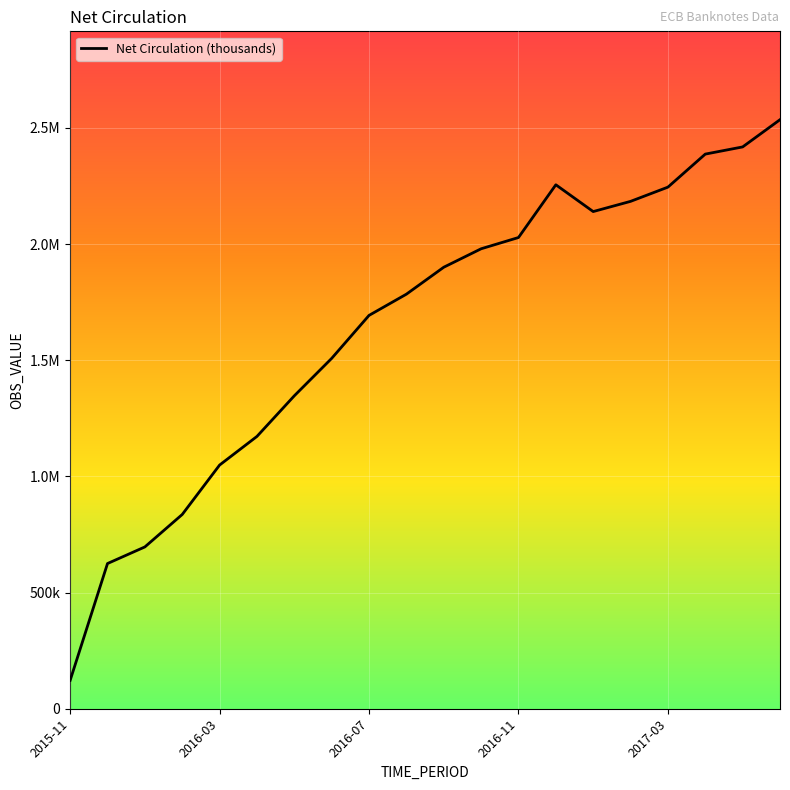

Does the chart have visible grid lines?

Yes